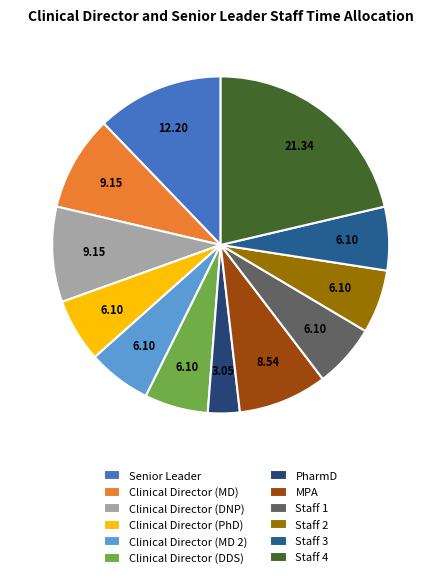

What percentage do Senior Leader and PharmD together represent?

15.2%